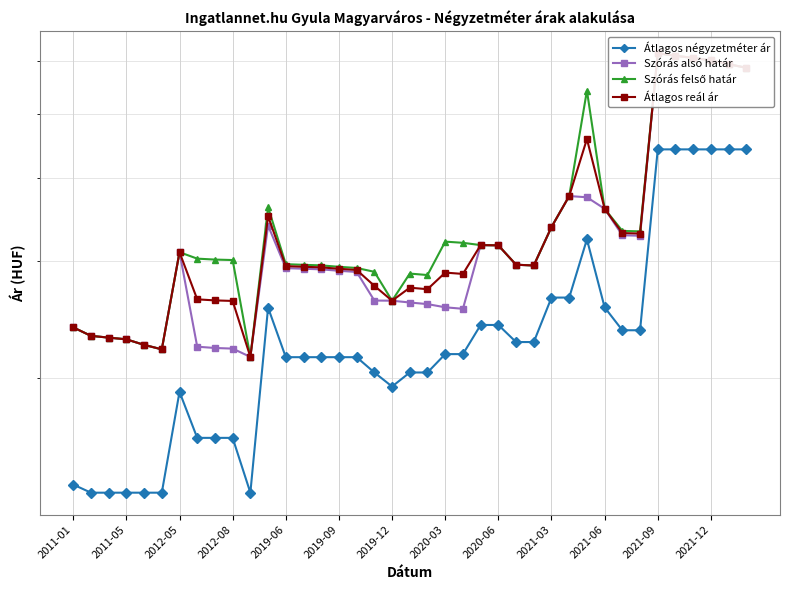

What position from the right is 2019-09?

24